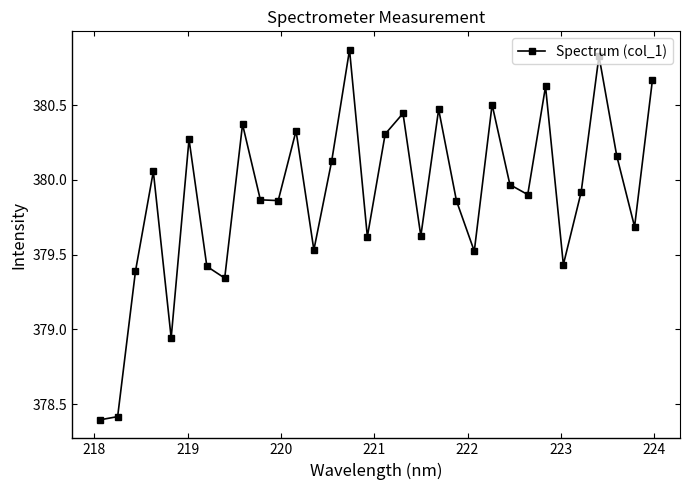

What is the minimum value shown in the chart?

378.4